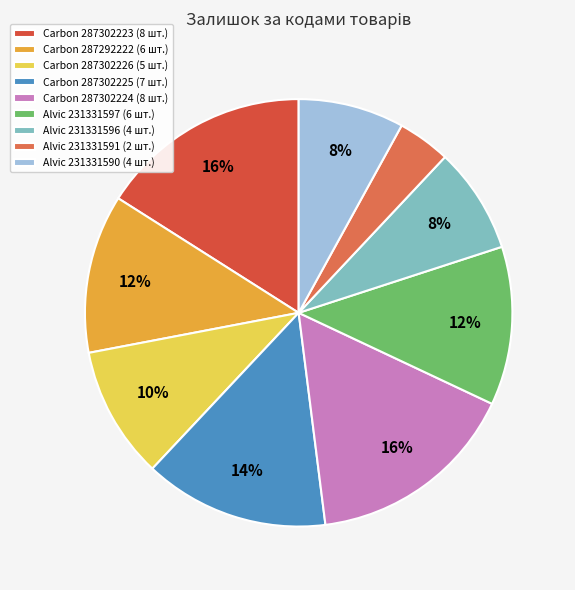

Which slice is the largest?

287302223